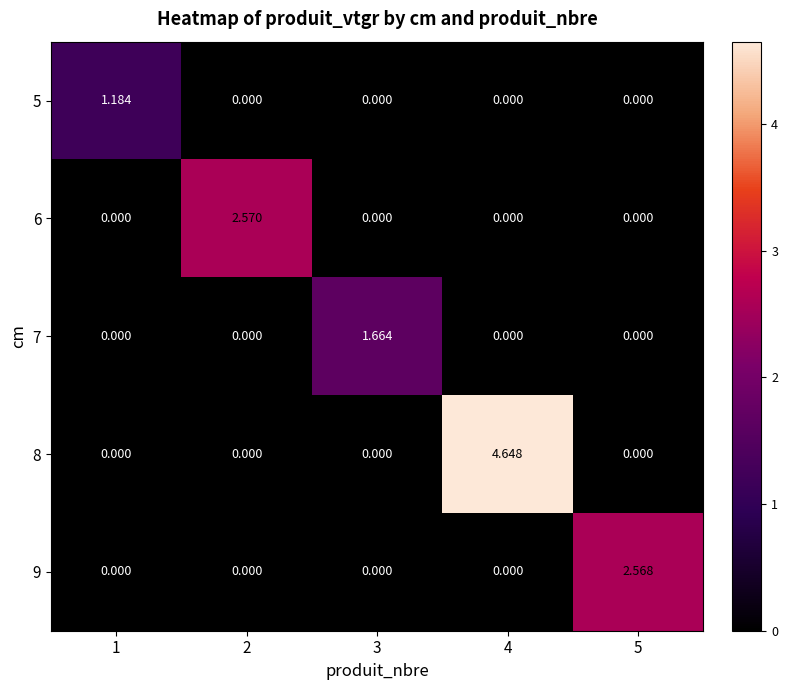

How many distinct data groups are displayed?

5